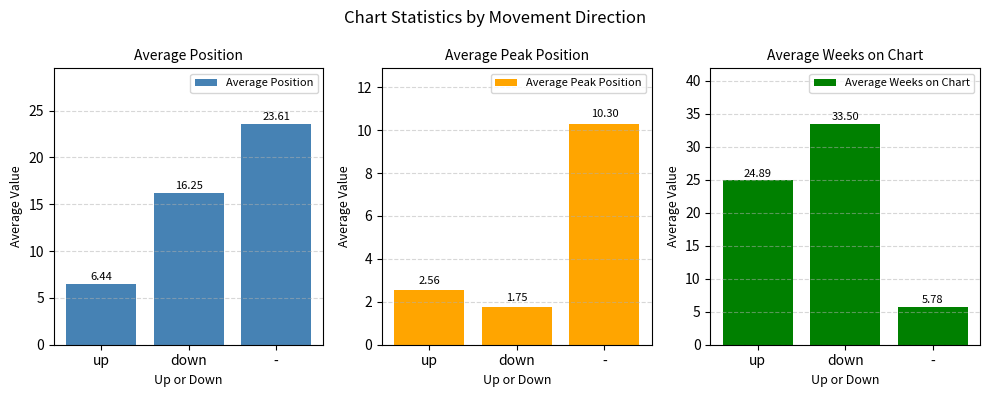

Read the Average Position value at up.

6.4